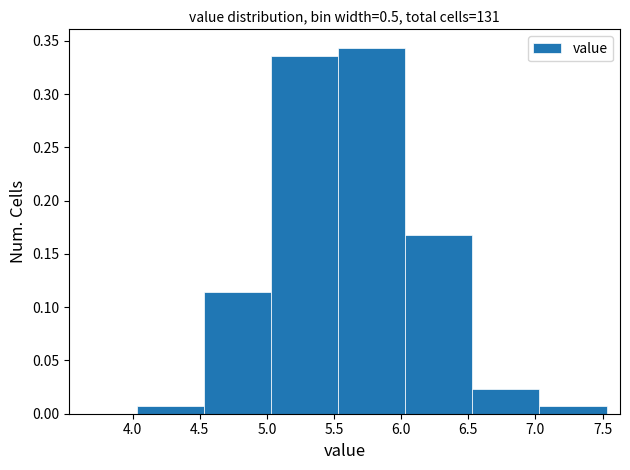

How tall is the bar that spans 5.03 to 5.53 on the x-axis? Neither the bar edges nor the heights are printed on the chart, so give them approximately, as read against the axes.

0.335